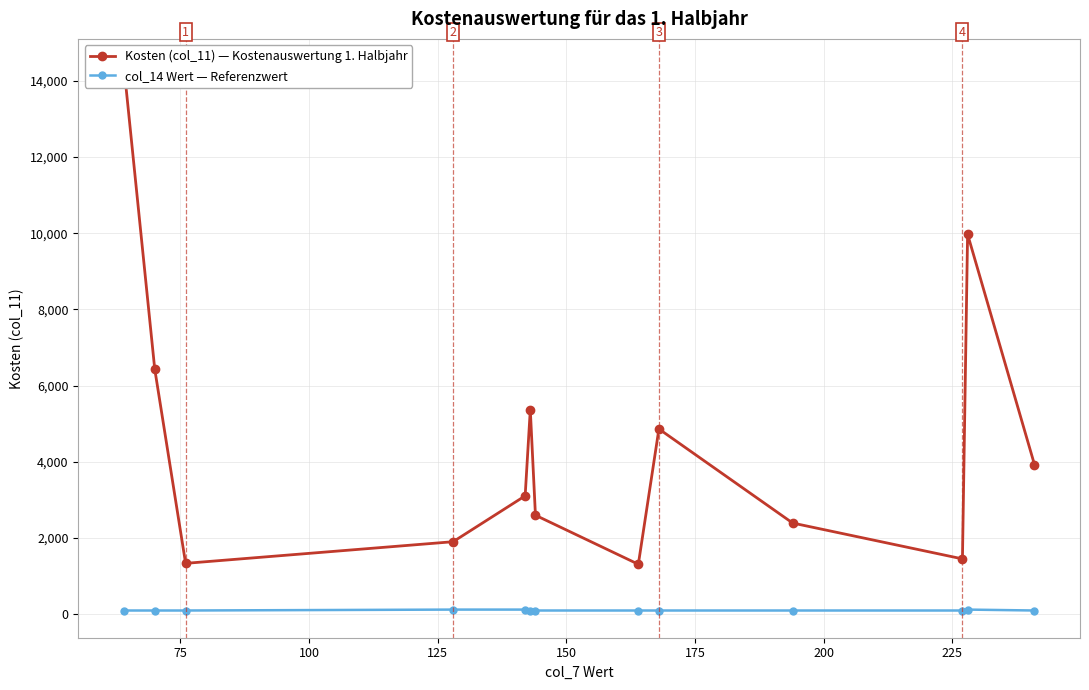

True or false: Kosten (col_11) — Kostenauswertung 1. Halbjahr has more than 2 points higher than both neighbors.

True